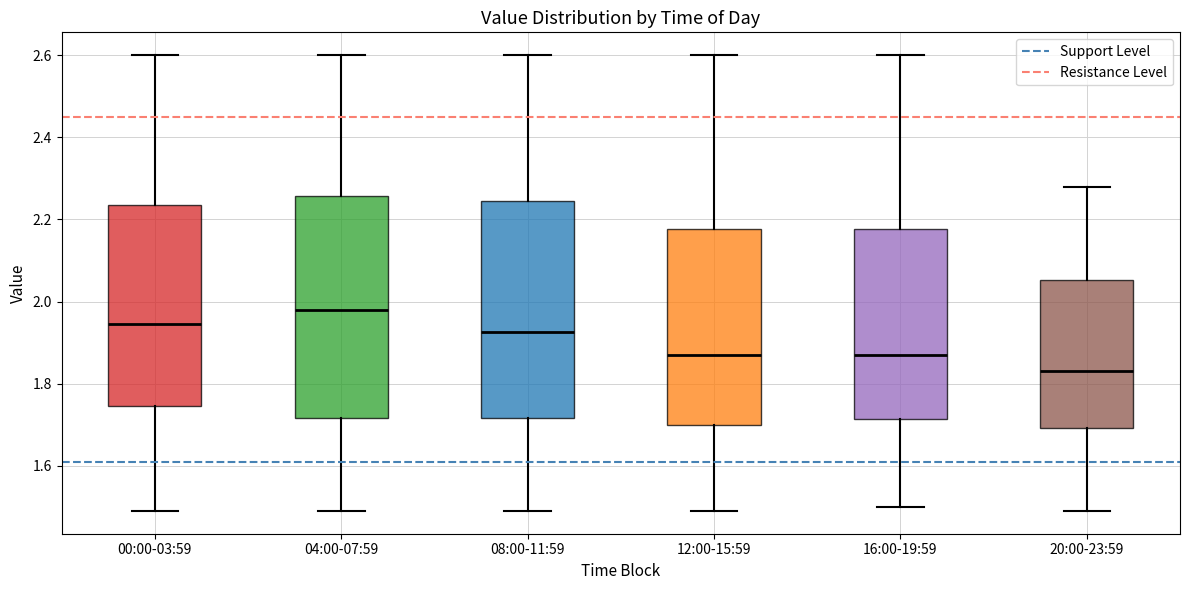

Reading left to right, transcribe this box plot: for each box, give where its median line is, the range the box spans, and where its two whiskers end, as read against the y-axis. The values are not printed on the chart, so give them approximately, as read against the axis.

00:00-03:59: median 1.94, box 1.74 to 2.24, whiskers 1.50 to 2.60
04:00-07:59: median 1.98, box 1.72 to 2.26, whiskers 1.50 to 2.60
08:00-11:59: median 1.92, box 1.72 to 2.24, whiskers 1.50 to 2.60
12:00-15:59: median 1.88, box 1.70 to 2.18, whiskers 1.50 to 2.60
16:00-19:59: median 1.88, box 1.72 to 2.18, whiskers 1.50 to 2.60
20:00-23:59: median 1.84, box 1.70 to 2.06, whiskers 1.50 to 2.28